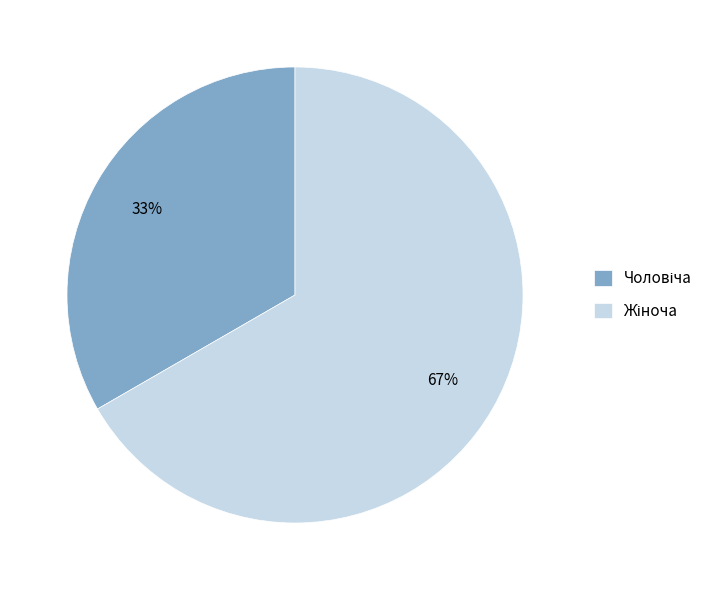

Is there a majority slice in this chart?

Yes